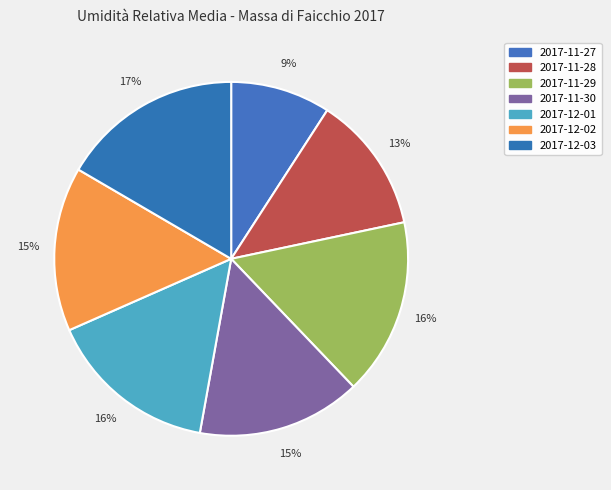

Which category has the smallest portion of the pie?

2017-11-27